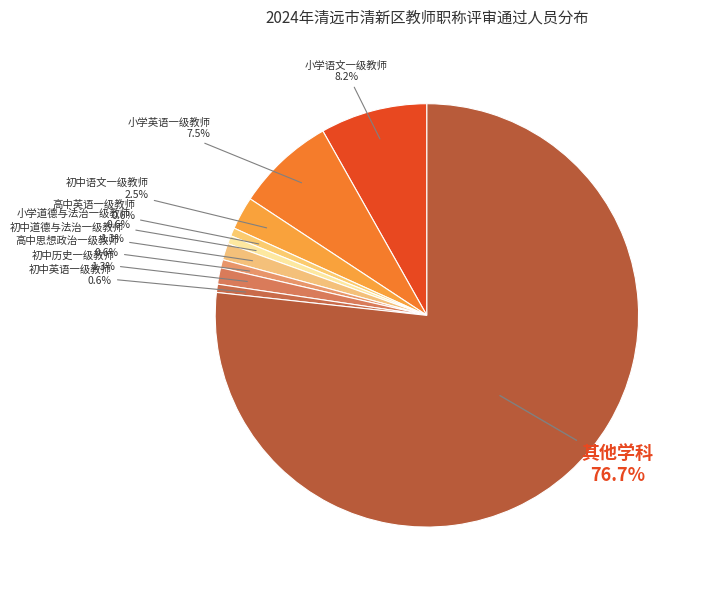

How many slices are in this pie chart?

10